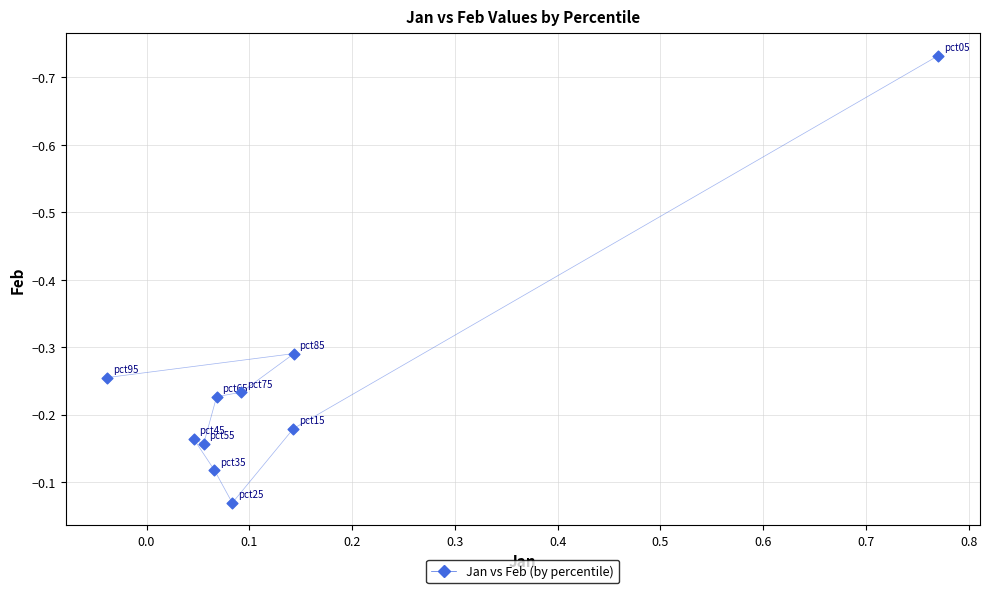

What is the range of X values (max minus min)?

0.8